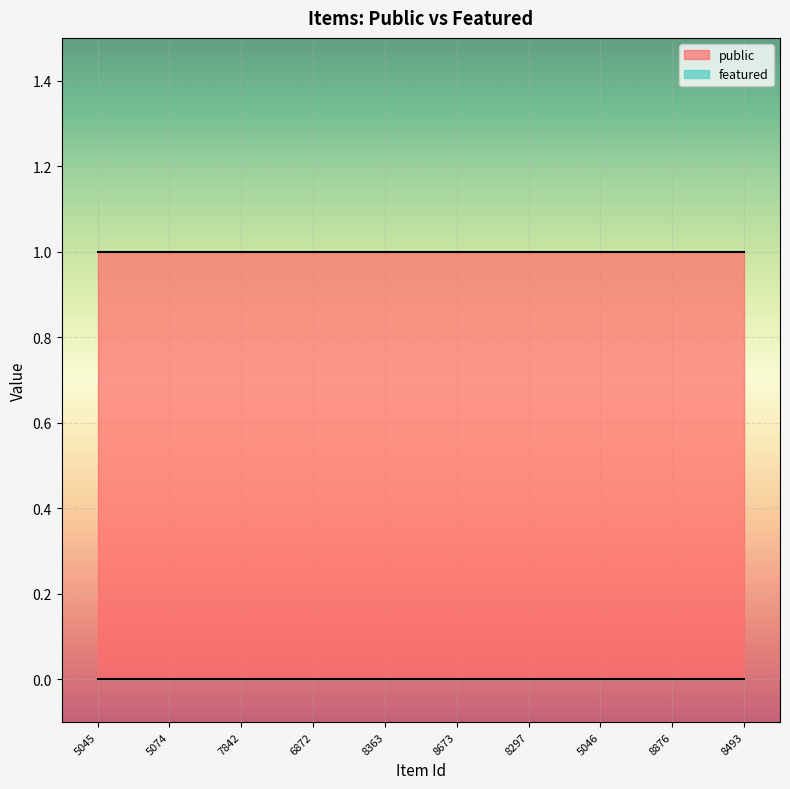

Is it true that public equals 1 at 8876?

True